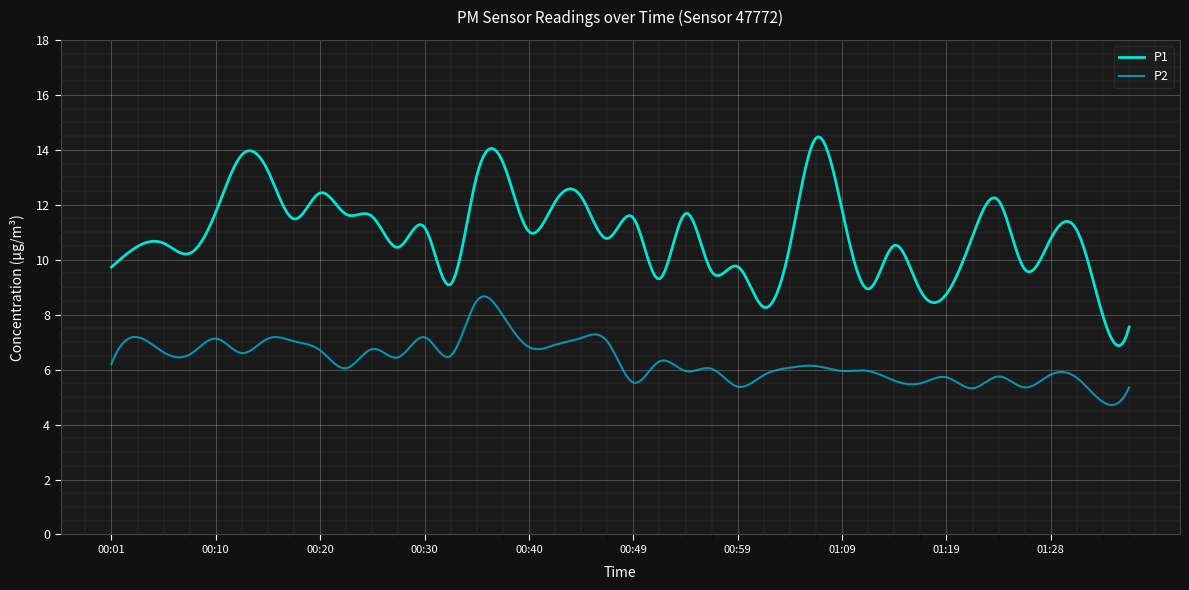

True or false: P2 and P1 intersect in this chart.

False